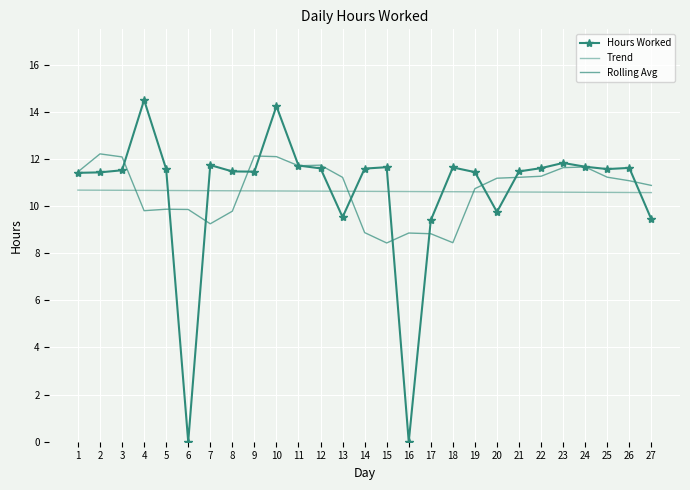

Where does the Rolling Avg series first go above 11?

1